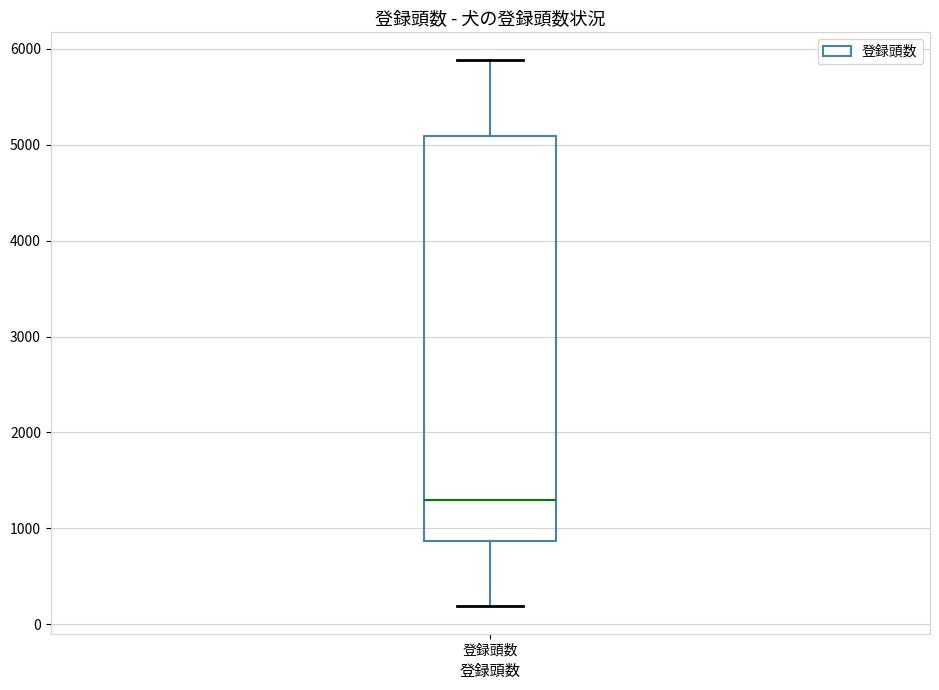

Where is the upper edge of the box for 登録頭数 on the y-axis? The values are not printed on the chart, so give them approximately, as read against the axis.

5100